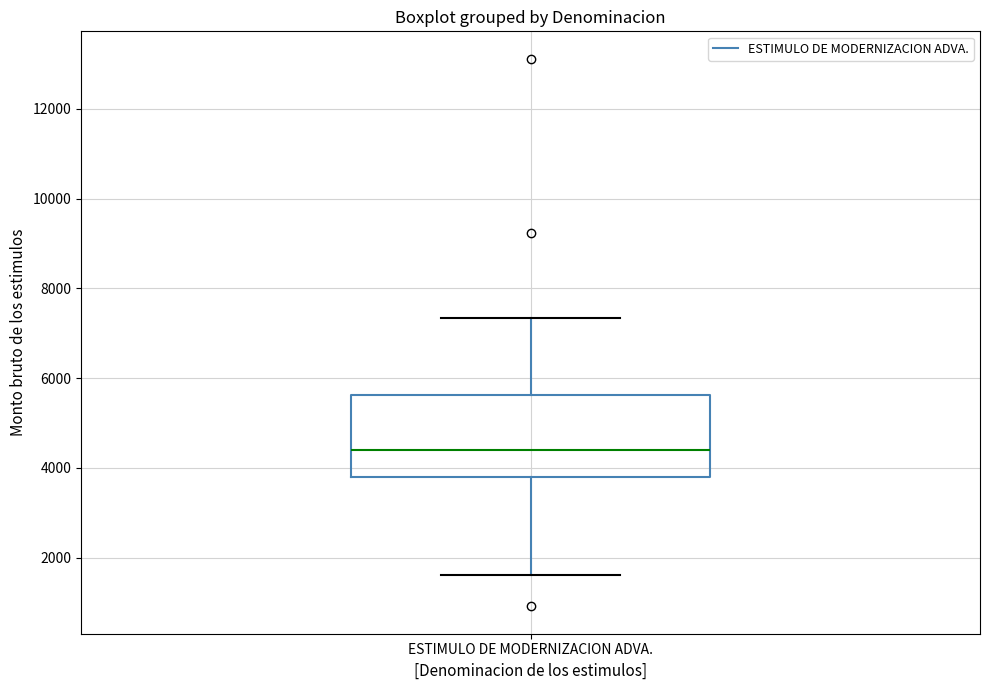

Transcribe this box plot: give where the median line is, the range the box spans, and where the two whiskers end, as read against the y-axis. The values are not printed on the chart, so give them approximately, as read against the axis.

median 4400, box 3800 to 5600, whiskers 1600 to 7400